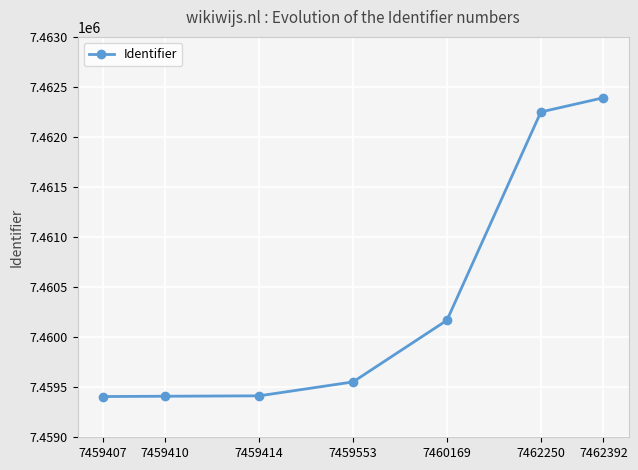

What is the sum of the values at 7462392 and 7459410?

14921802